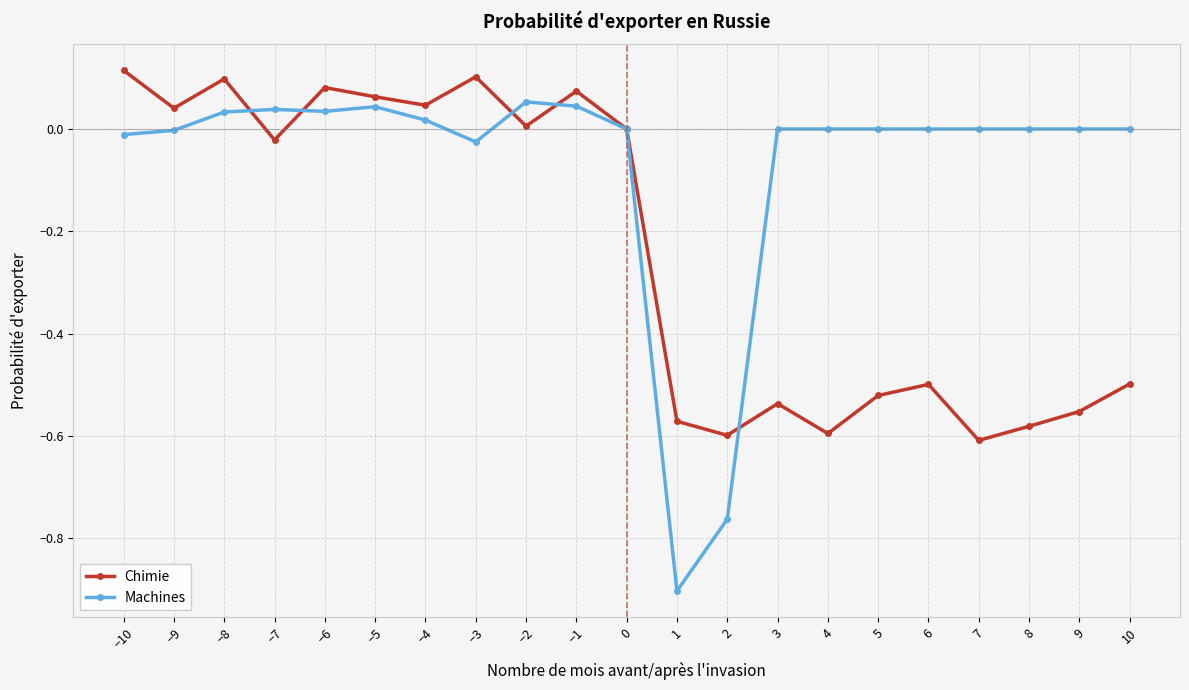

What position from the left is 4?

15